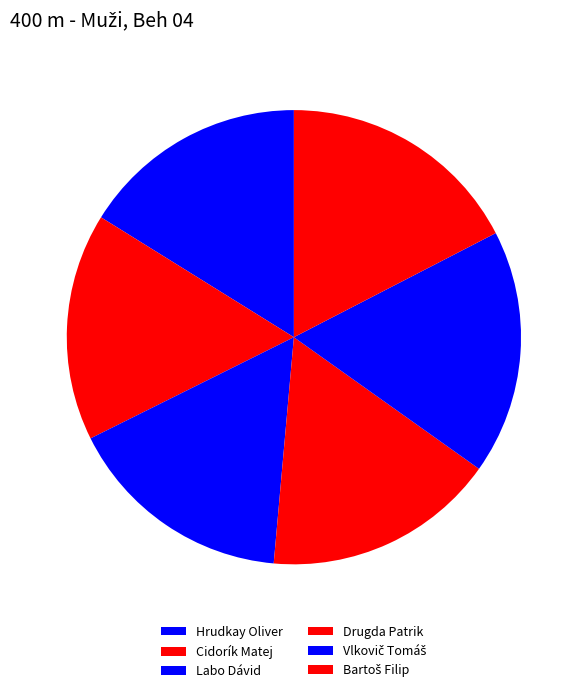

How many slices are in this pie chart?

6